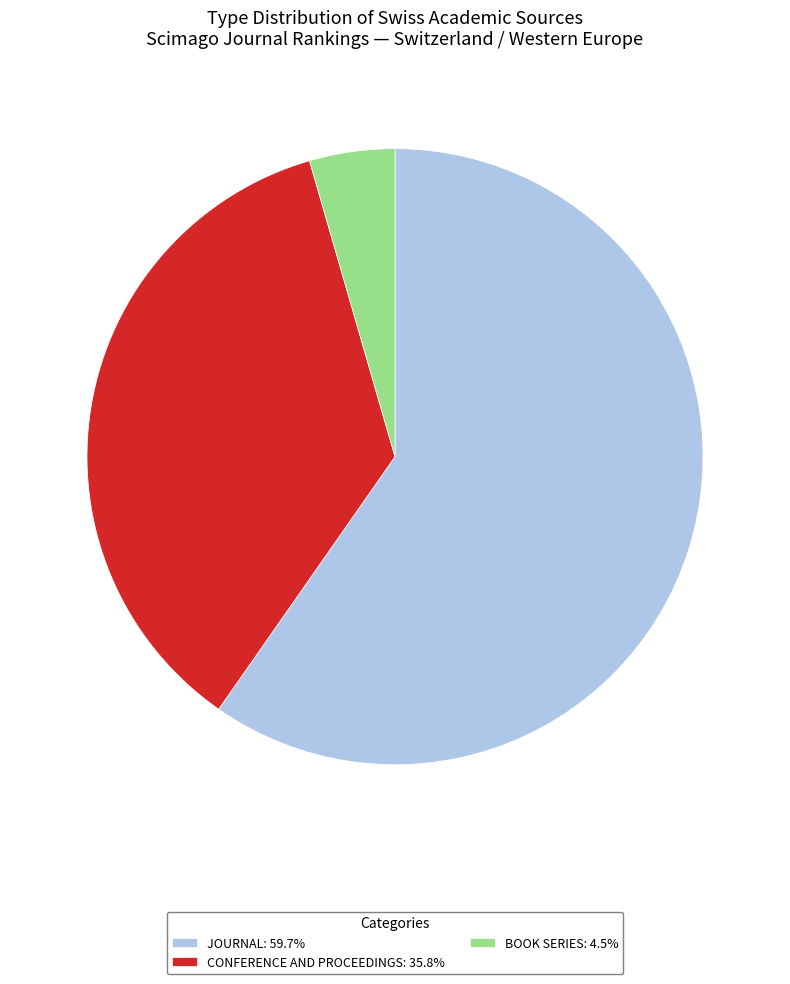

Approximately how many times larger is the value at CONFERENCE AND PROCEEDINGS: 35.8% compared to JOURNAL: 59.7%?

0.6